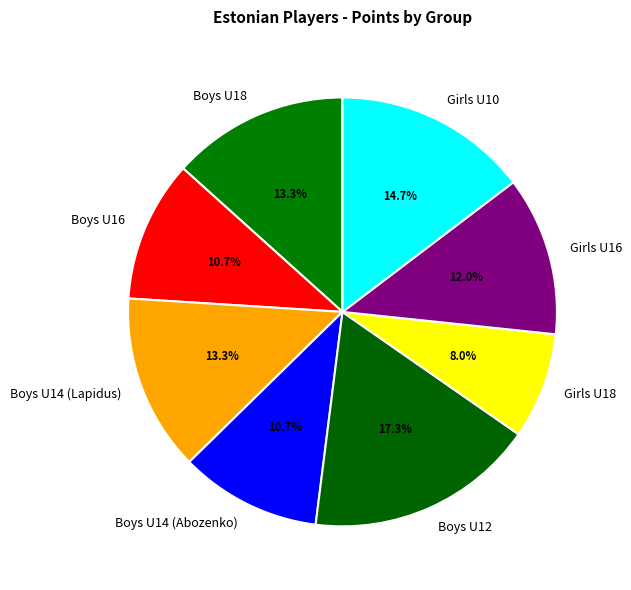

Does Boys U12 account for over 50% of the chart?

No